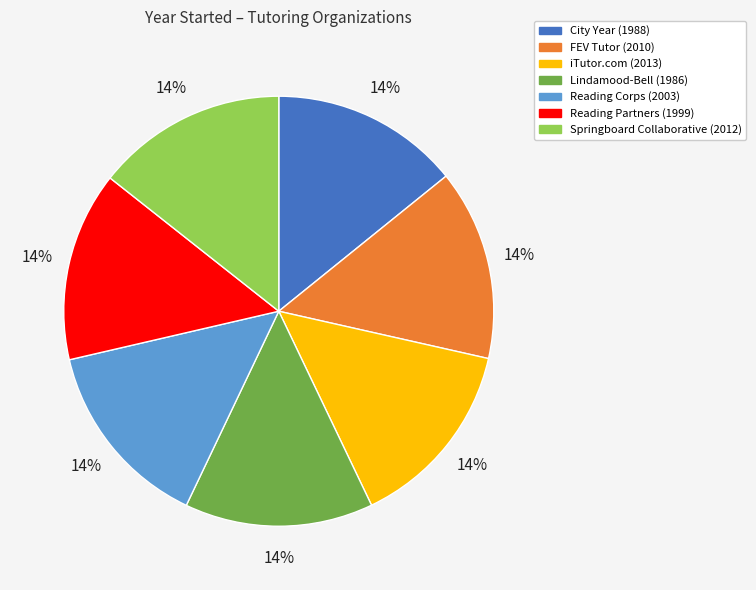

The Lindamood-Bell slice represents 14% of the pie. True or false?

True